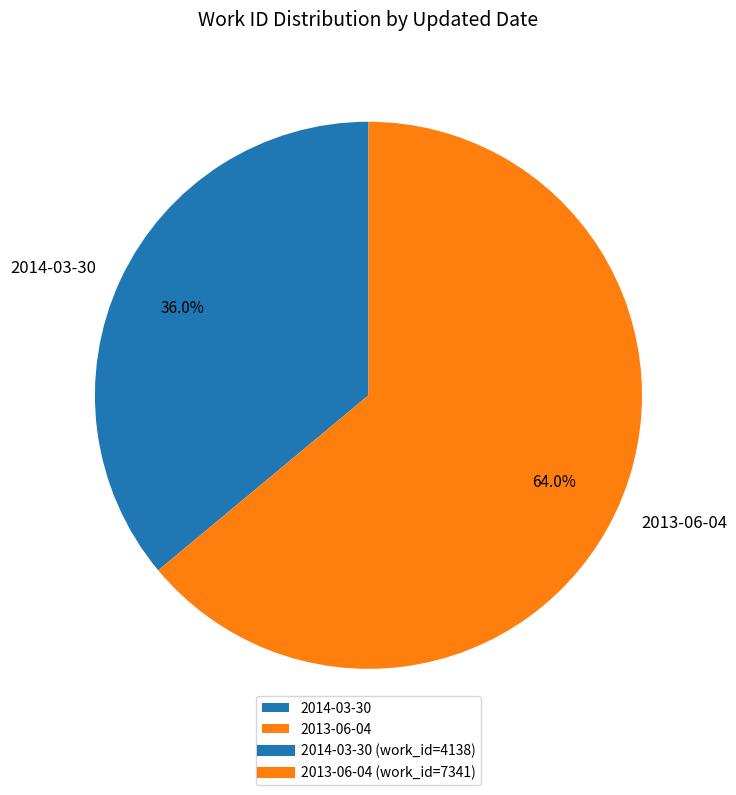

How many segments does this pie chart have?

2